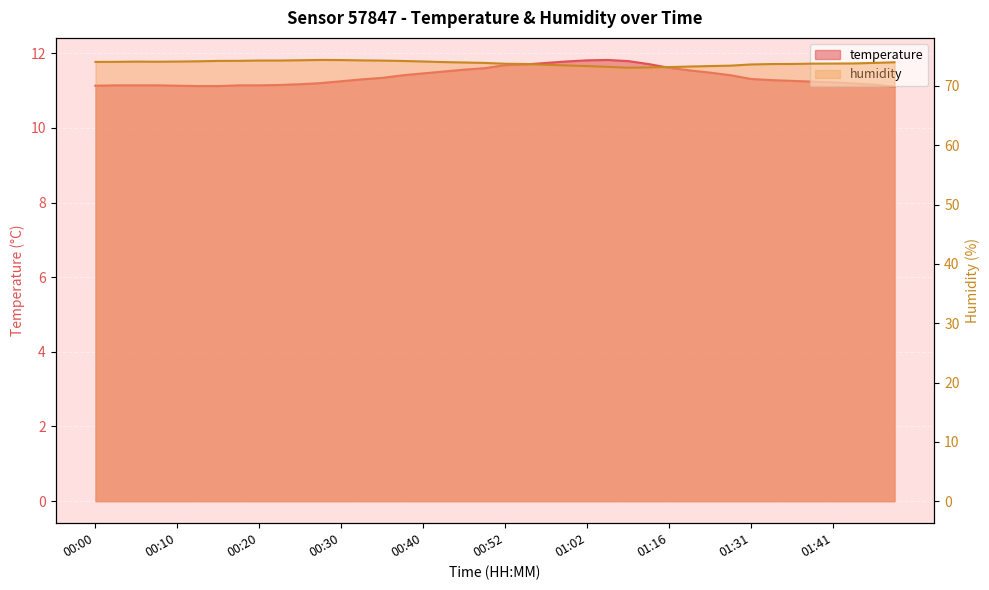

At which category does temperature reach its first local peak?

01:05